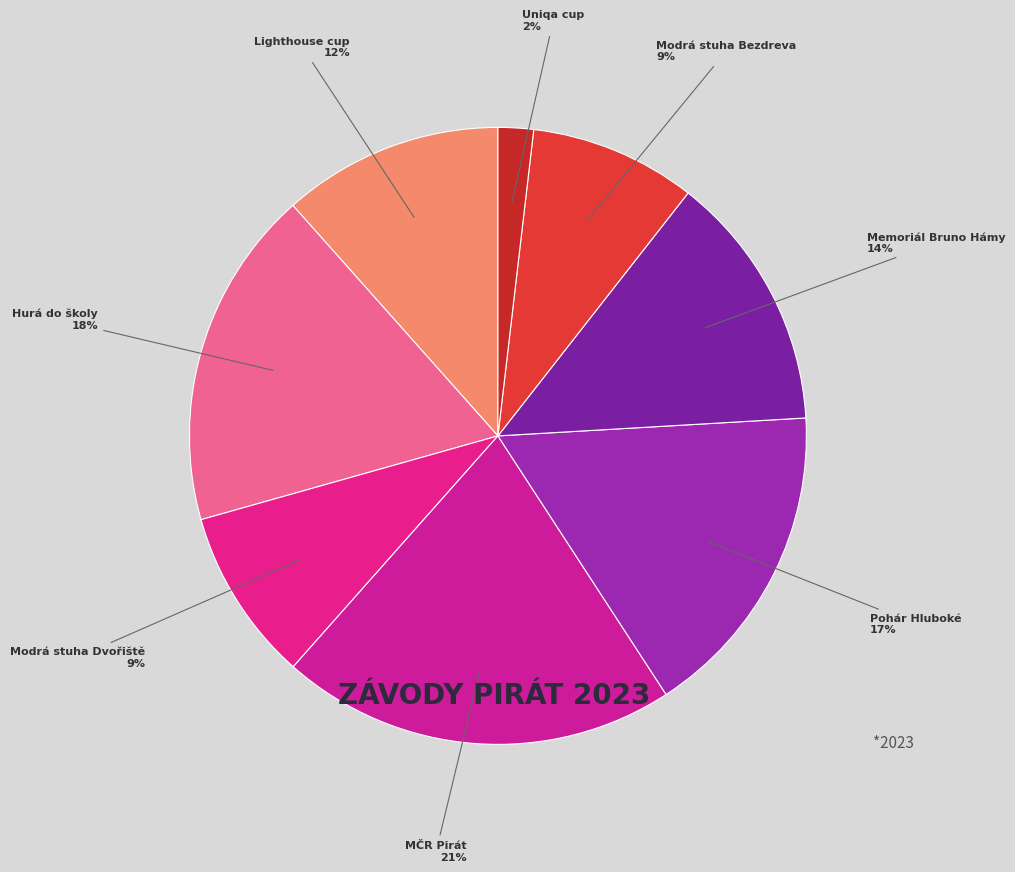

Combined, do Memoriál Bruno Hámy and Lighthouse cup account for over 50%?

No